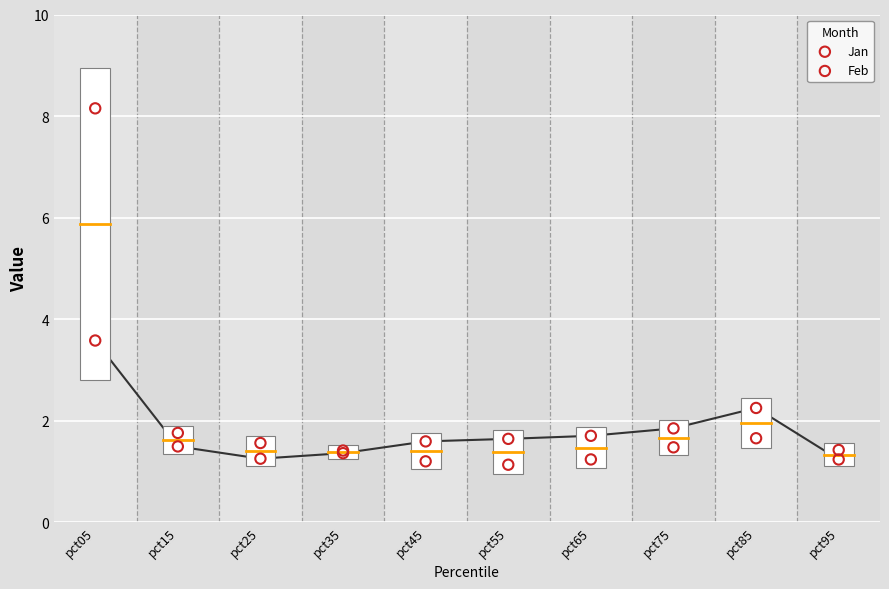

Which series reaches the maximum Y coordinate?

Jan